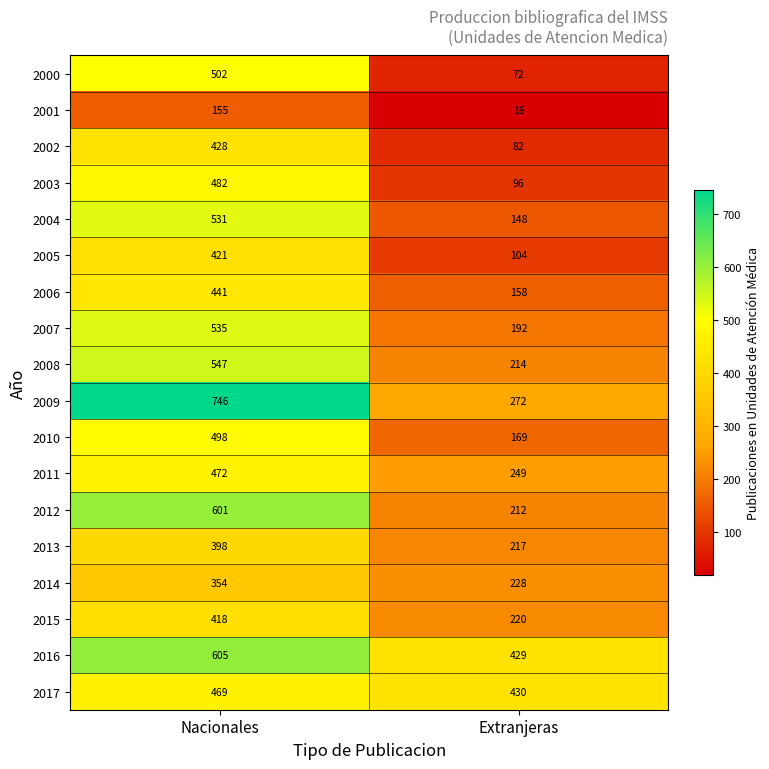

Which series has the largest total across all categories?

2016